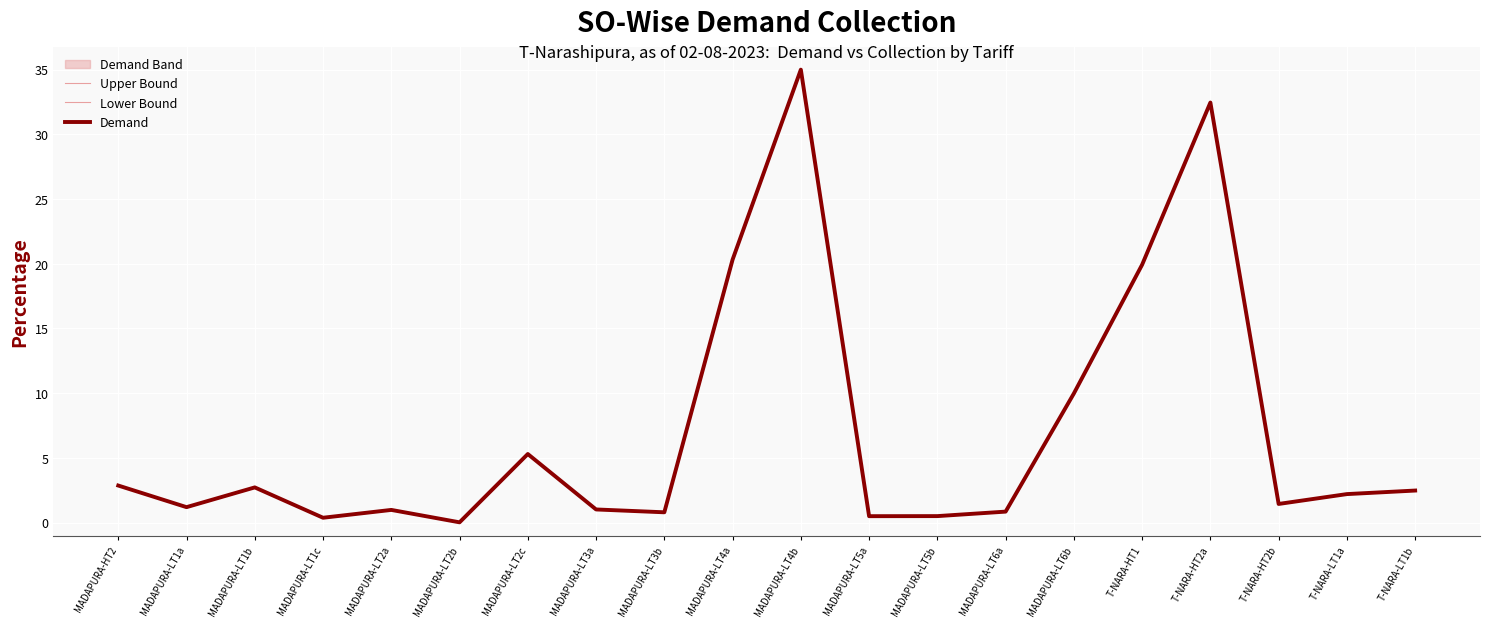

List the series in order of their overall mean, lowest first.

Lower Bound, Demand, Upper Bound